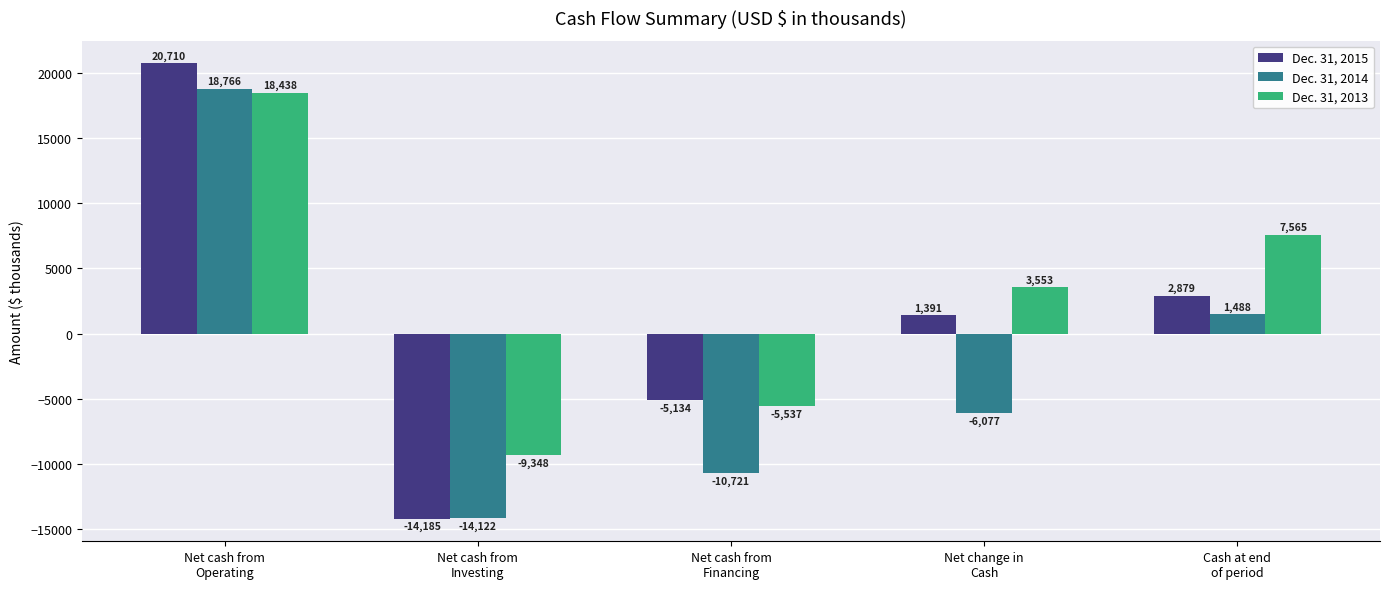

What is the greatest value displayed?

20710